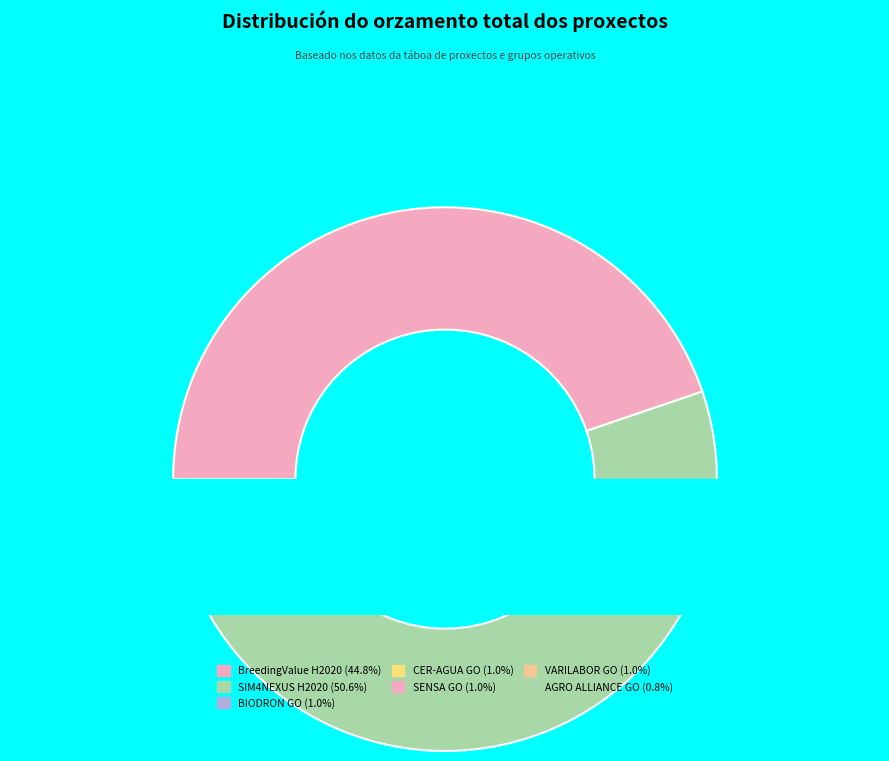

Count the number of slices in the pie.

7